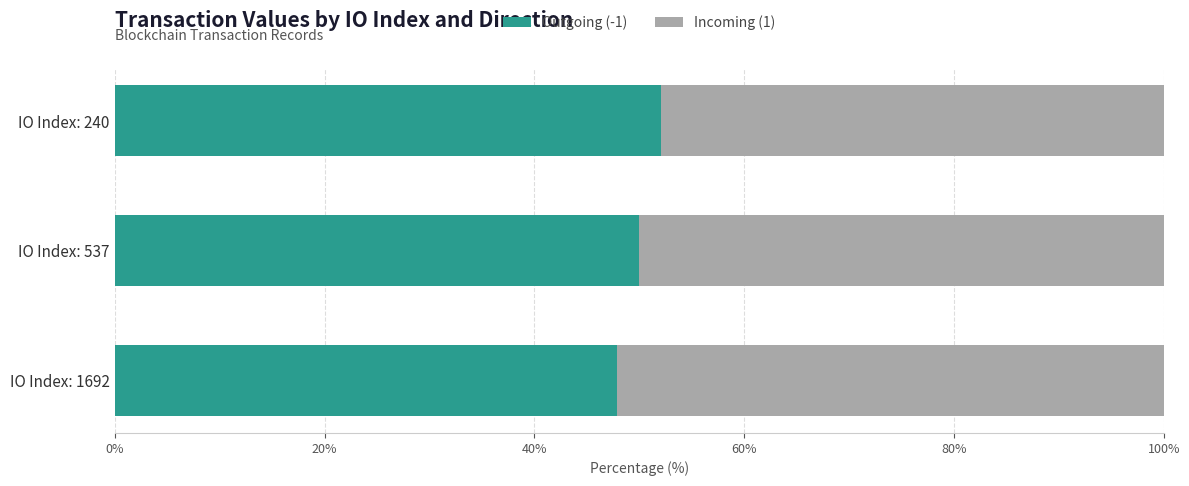

What is the total value across all series at IO Index: 1692?

100.0